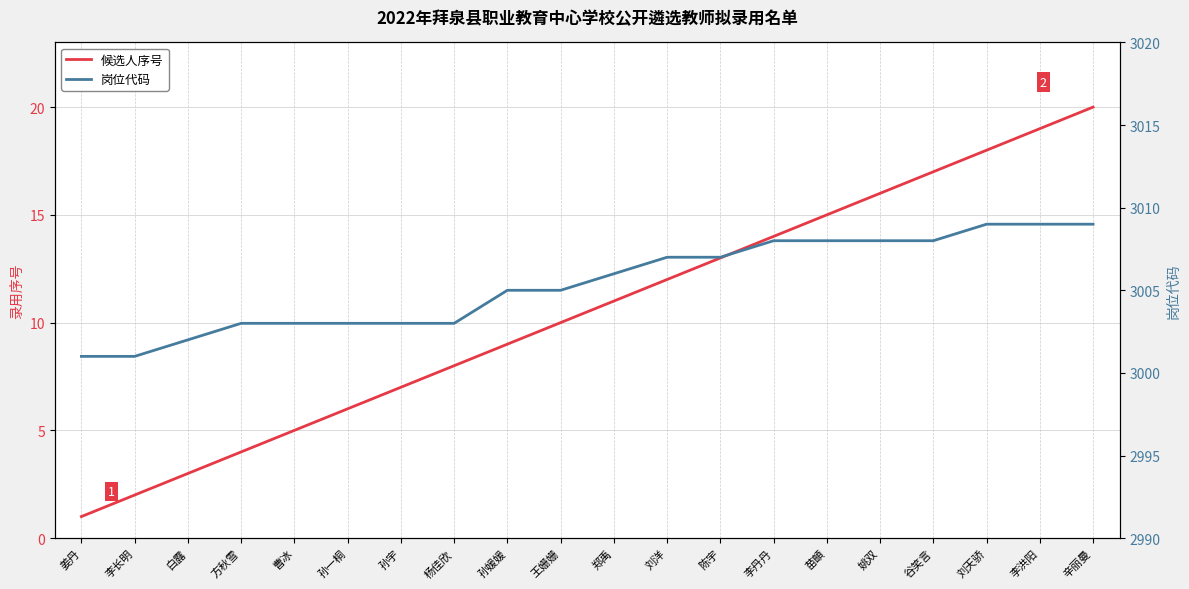

True or false: 候选人序号 and 岗位代码 intersect in this chart.

False